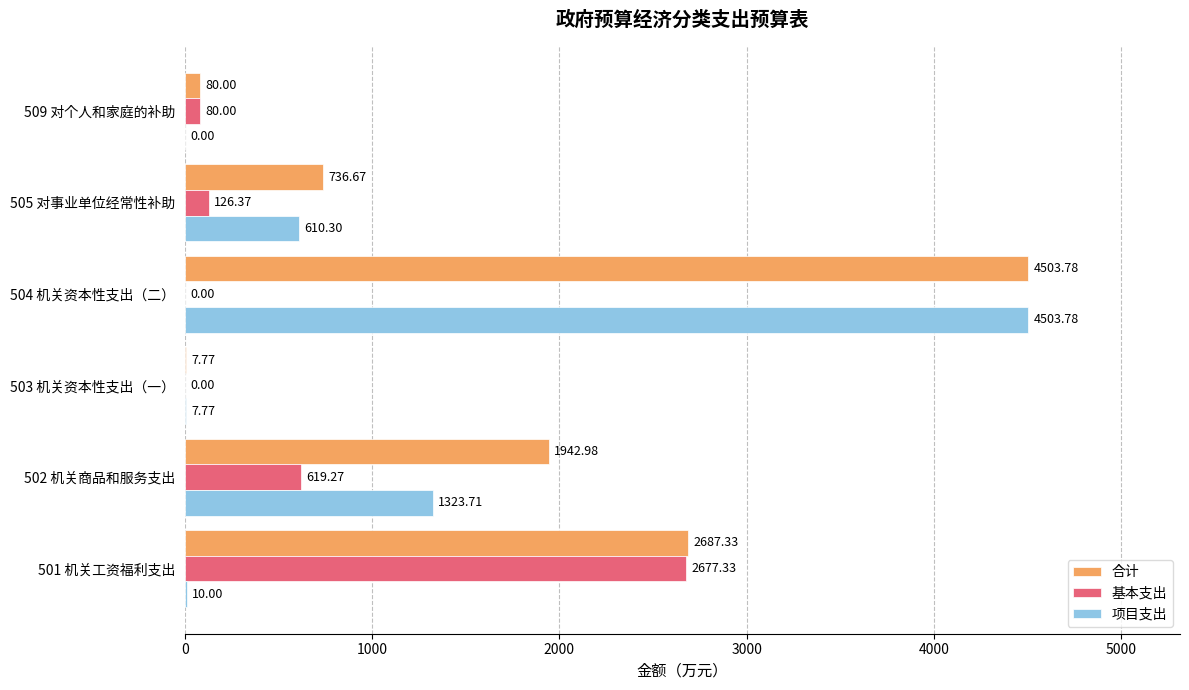

What is the sum of the 合计 values at 501 机关工资福利支出 and 504 机关资本性支出（二）?

7191.1